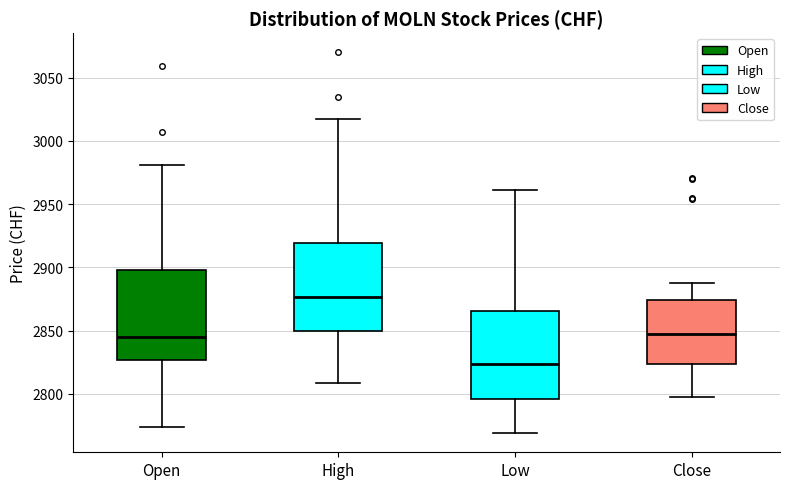

Which box has the highest median line?

High